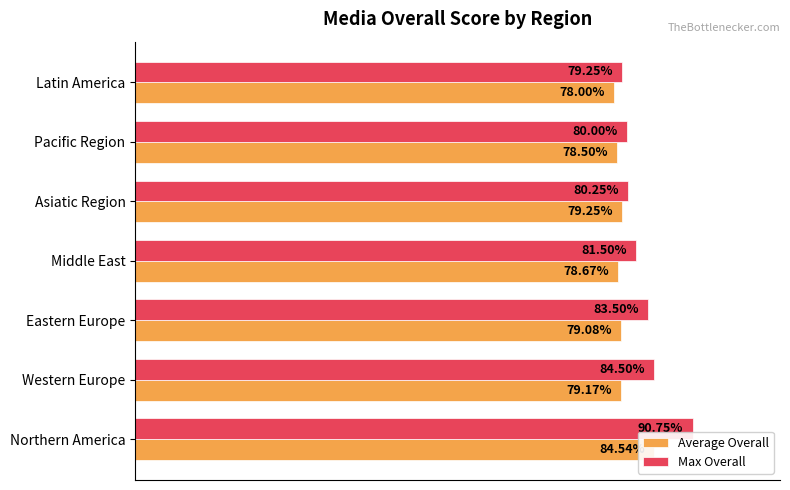

What is the maximum value for Average Overall?

84.5